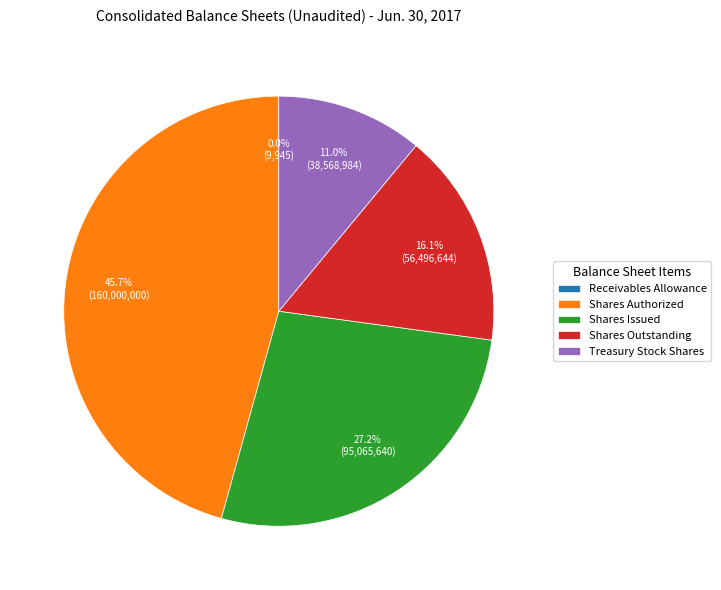

Which slice is the largest?

Common stock, shares authorized